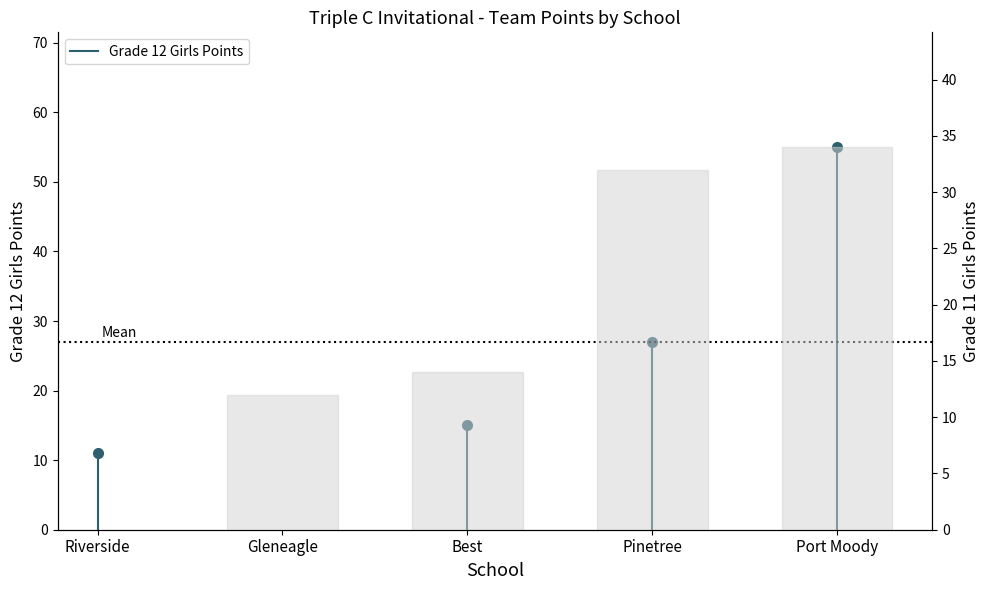

What is the difference between the values at Riverside and Gleneagle?

11